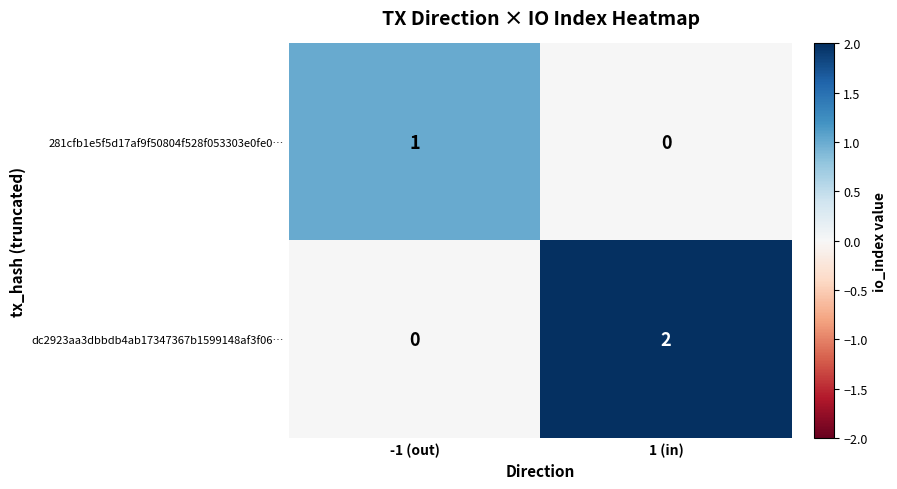

Is it true that dc2923aa3dbbdb4ab17347367b1599148af3f06… equals 2 at 1 (in)?

True